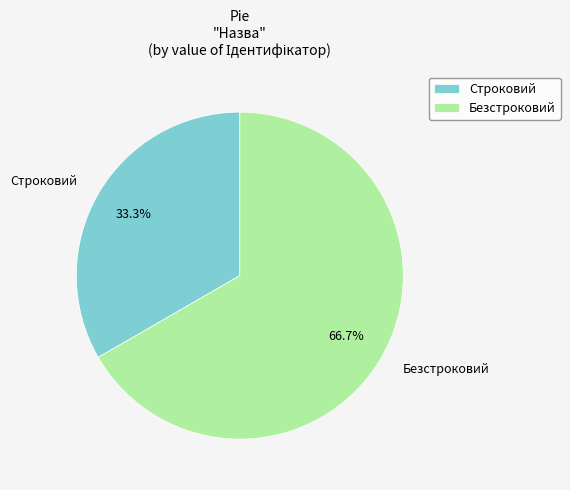

What percentage is NOT represented by Строковий?

66.7%